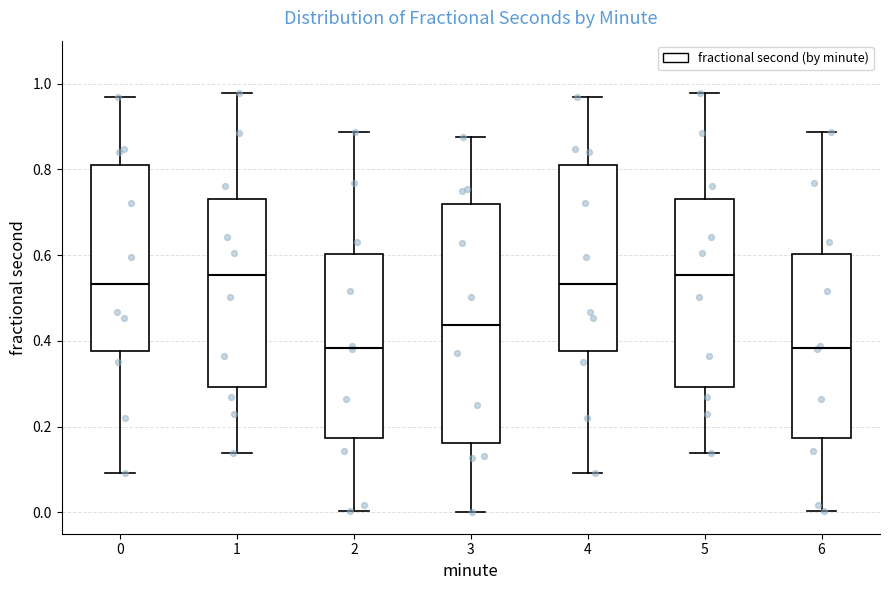

Which box is the tallest, from its lower edge to its upper edge?

3